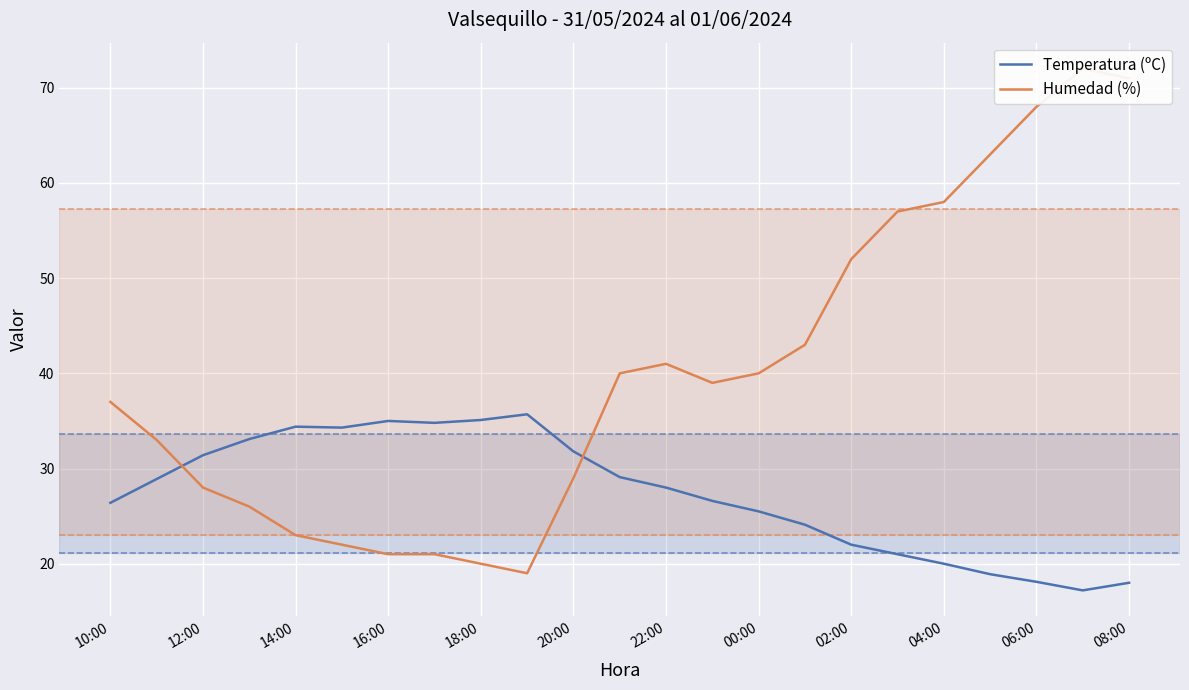

Count the number of data series in this chart.

2